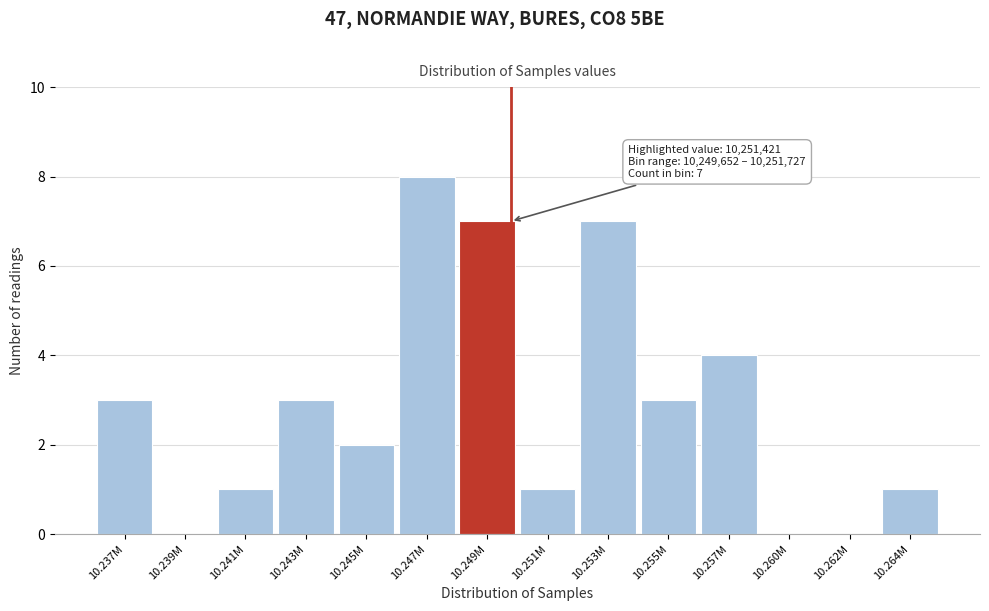

Reading right to left, transcribe all the data shown in this chart.

10.264M=1	10.262M=0	10.260M=0	10.257M=4	10.255M=3	10.253M=7	10.251M=1	10.249M=7	10.247M=8	10.245M=2	10.243M=3	10.241M=1	10.239M=0	10.237M=3